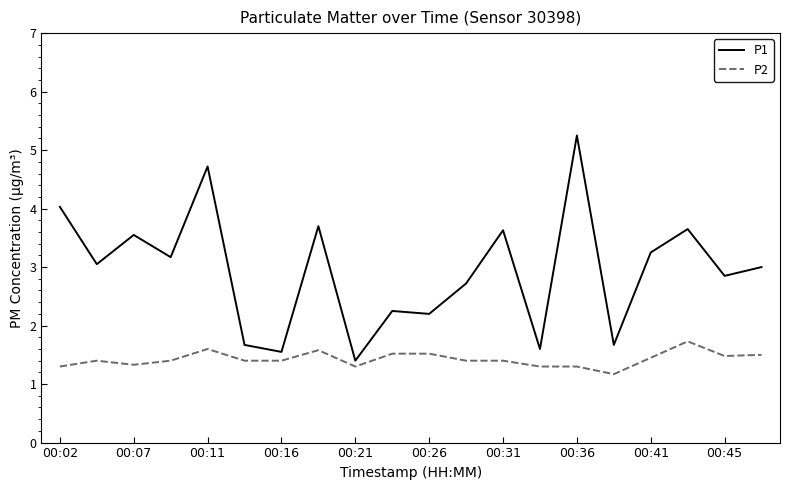

Is this an area chart (filled region under the line)?

No